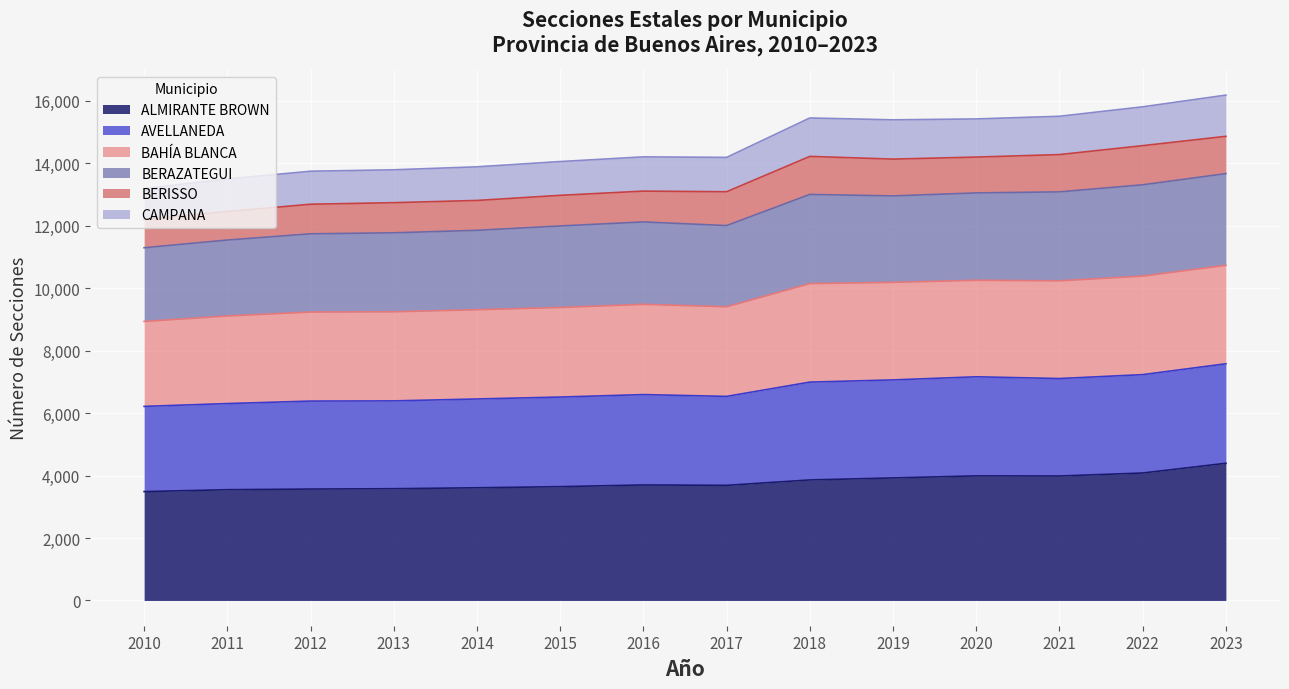

What is the sum of all ALMIRANTE BROWN values?

53057